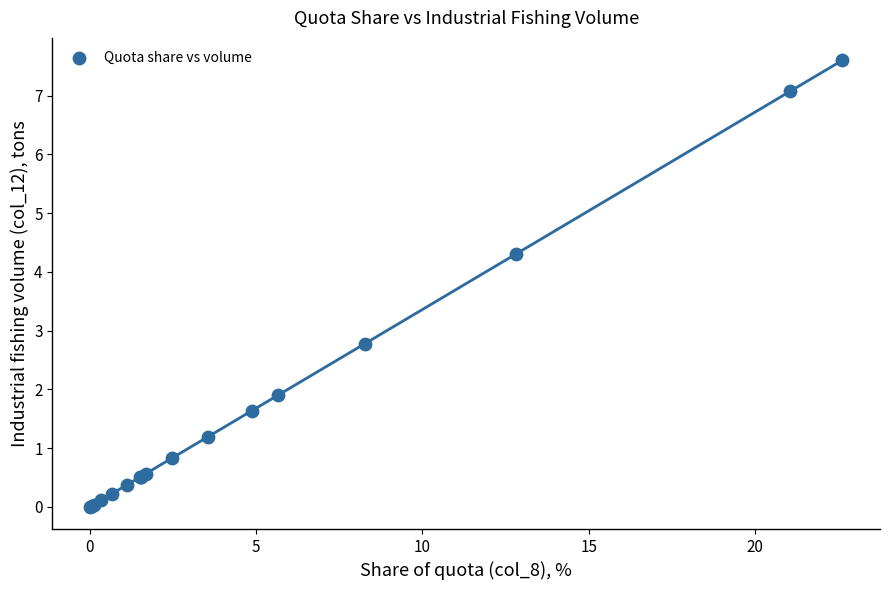

What Y value in the scatter plot is closest to 3?

2.8